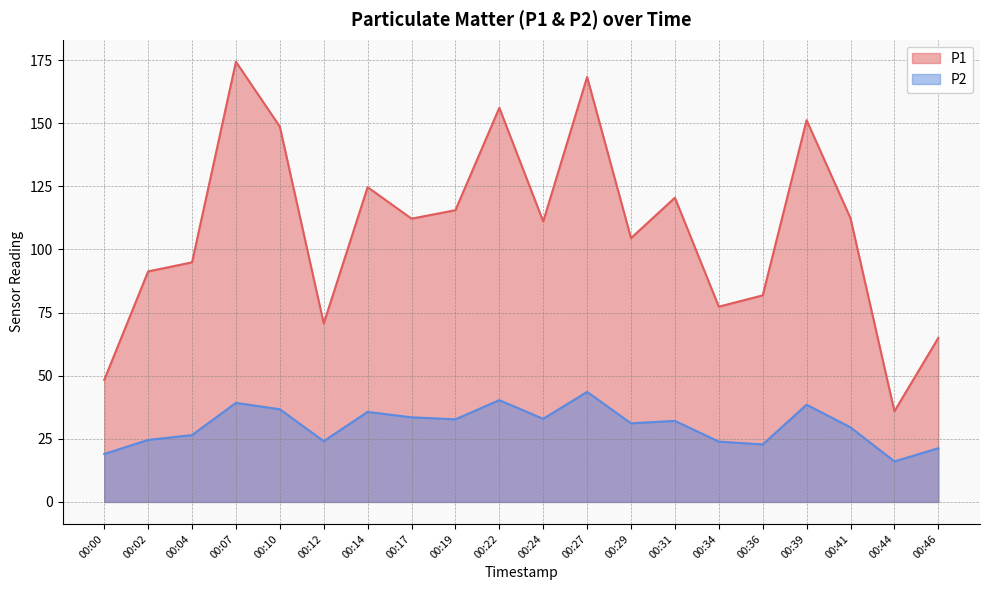

Which series has the largest total across all categories?

P1